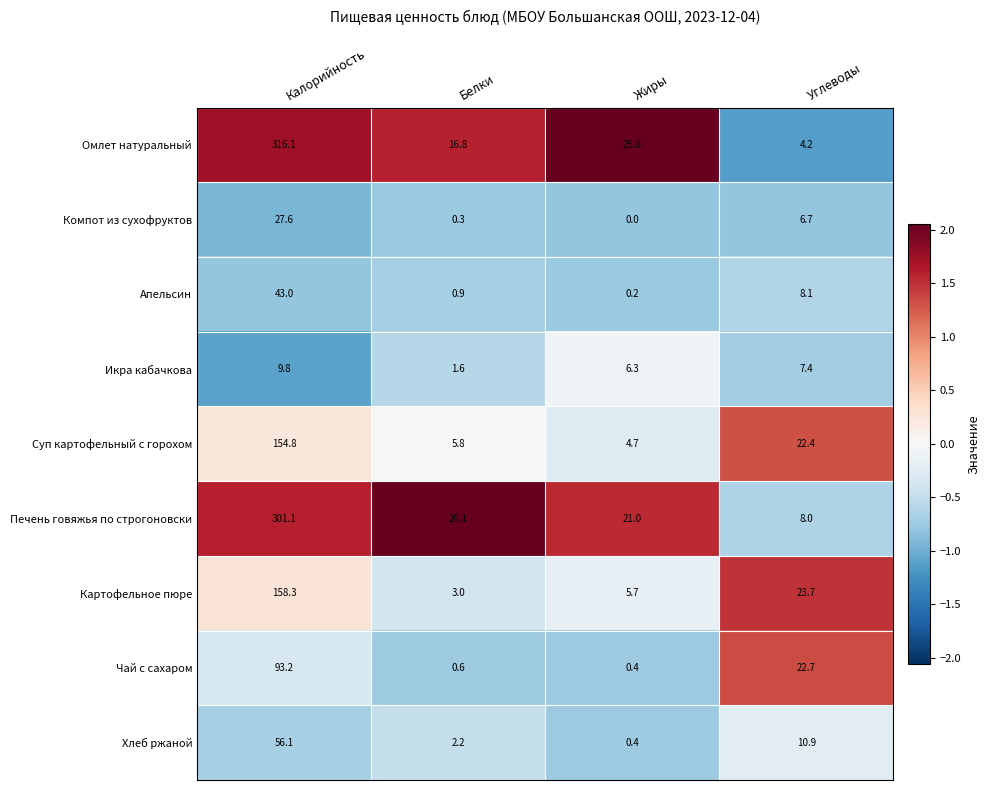

At which category is the sum across all series the highest?

Калорийность